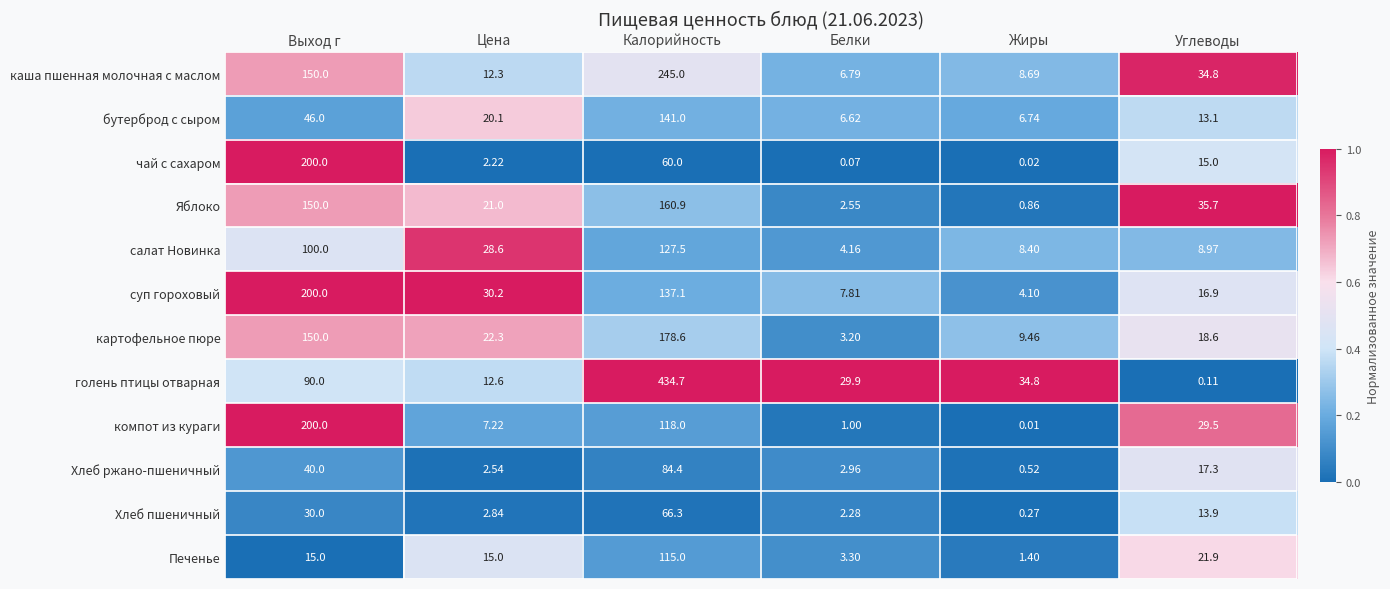

At Жиры, list the series in order from smallest to largest.

компот из кураги, чай с сахаром, Хлеб пшеничный, Хлеб ржано-пшеничный, Яблоко, Печенье, суп гороховый, бутерброд с сыром, салат Новинка, каша пшенная молочная с маслом, картофельное пюре, голень птицы отварная